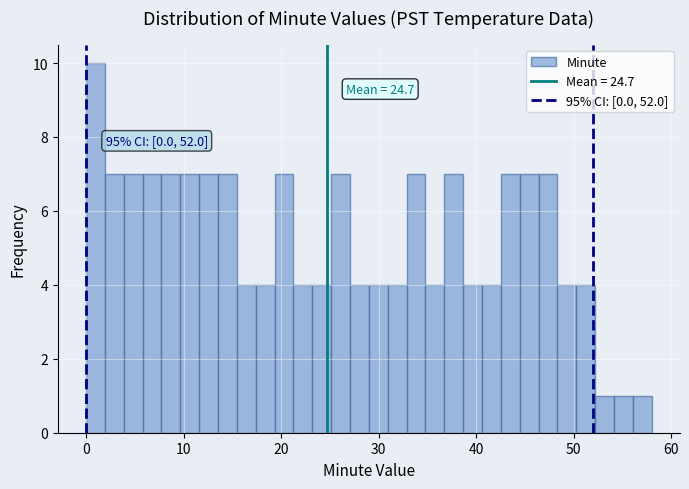

Around what value on the x-axis is the tallest bar? Give the approximate position of its centre, as read against the axis.

1